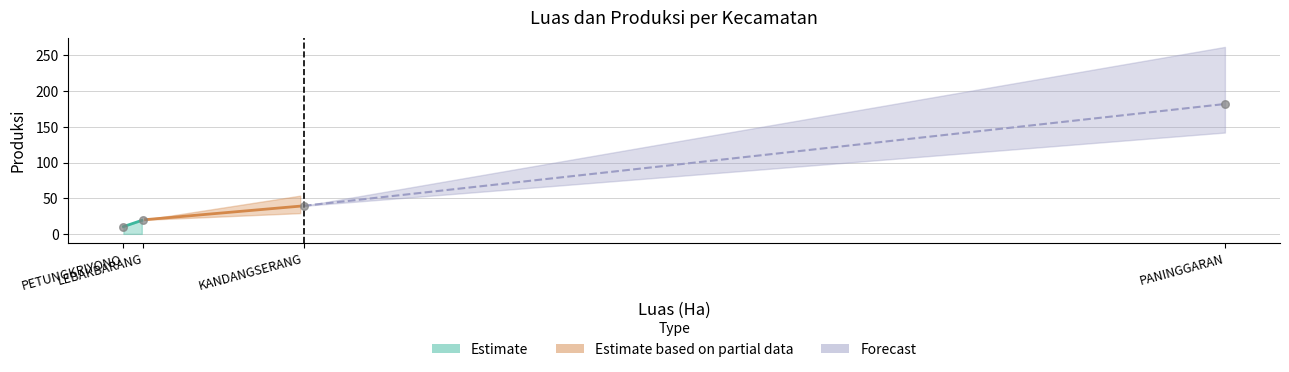

Which has a higher value, LEBAKBARANG or PANINGGARAN?

PANINGGARAN